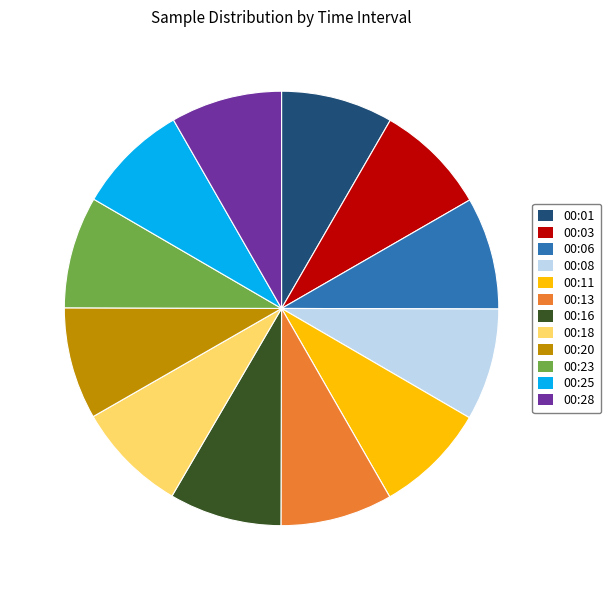

Is it true that 00:25 is 8% of the pie?

True